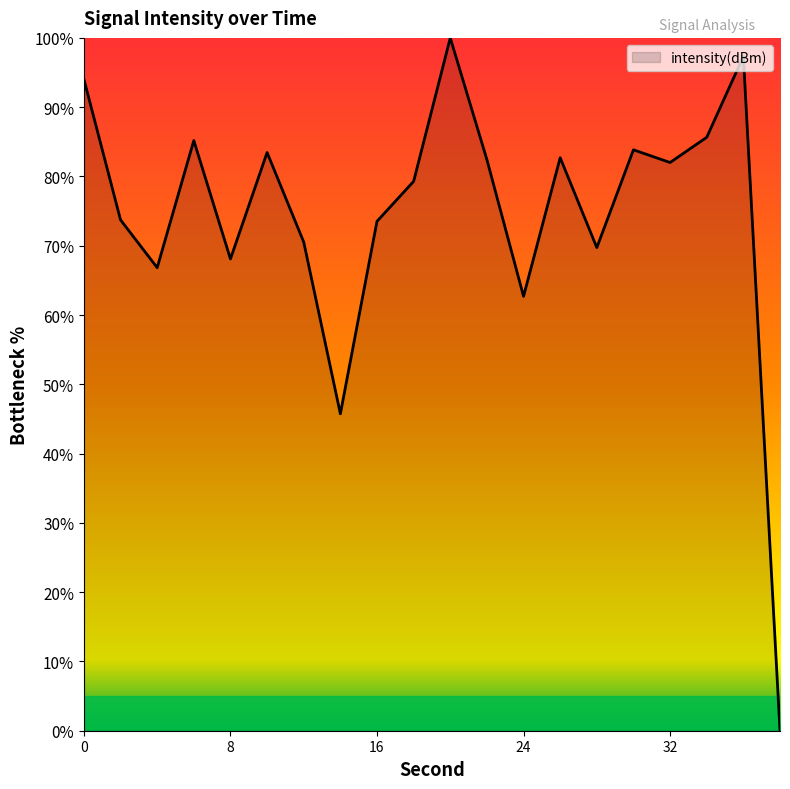

What is the difference between the maximum and minimum values?

100.0